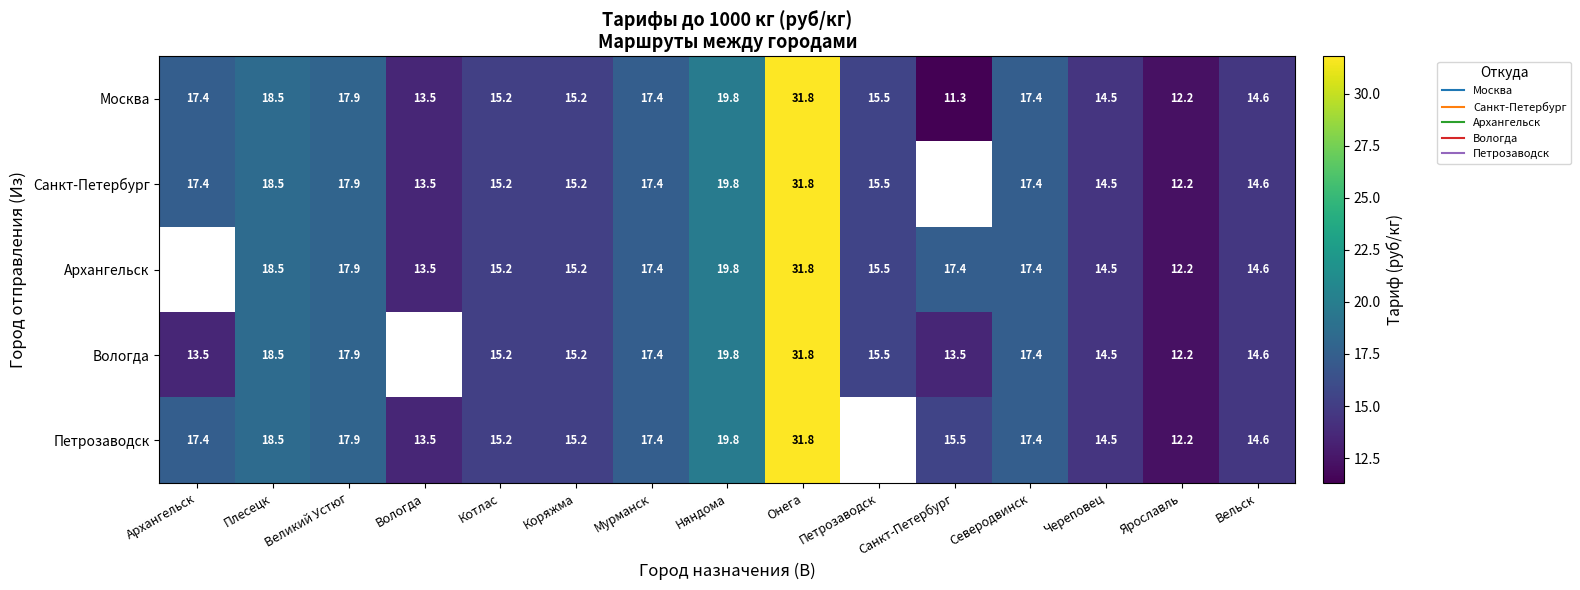

How many distinct data groups are displayed?

5